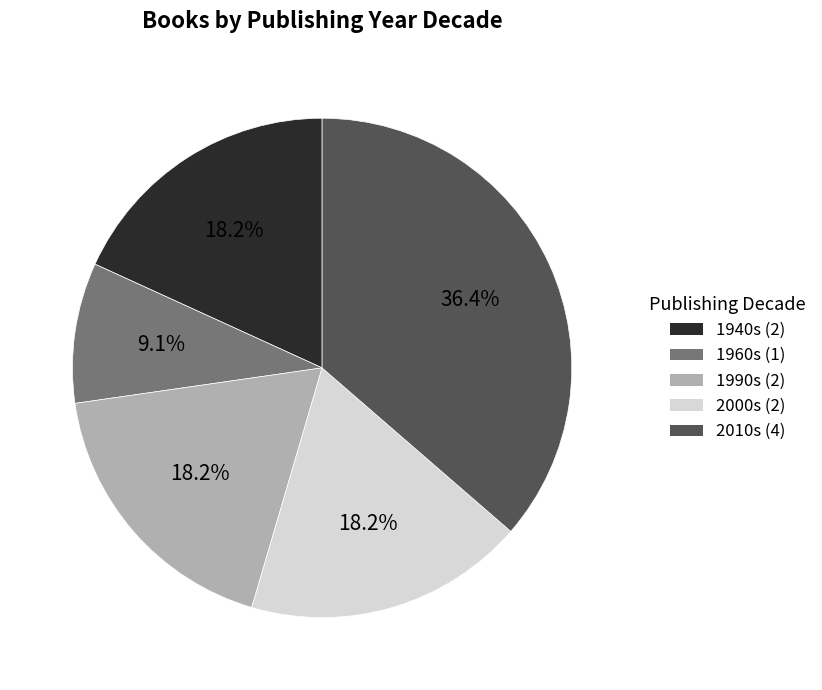

Is there any slice that represents more than half of the pie?

No